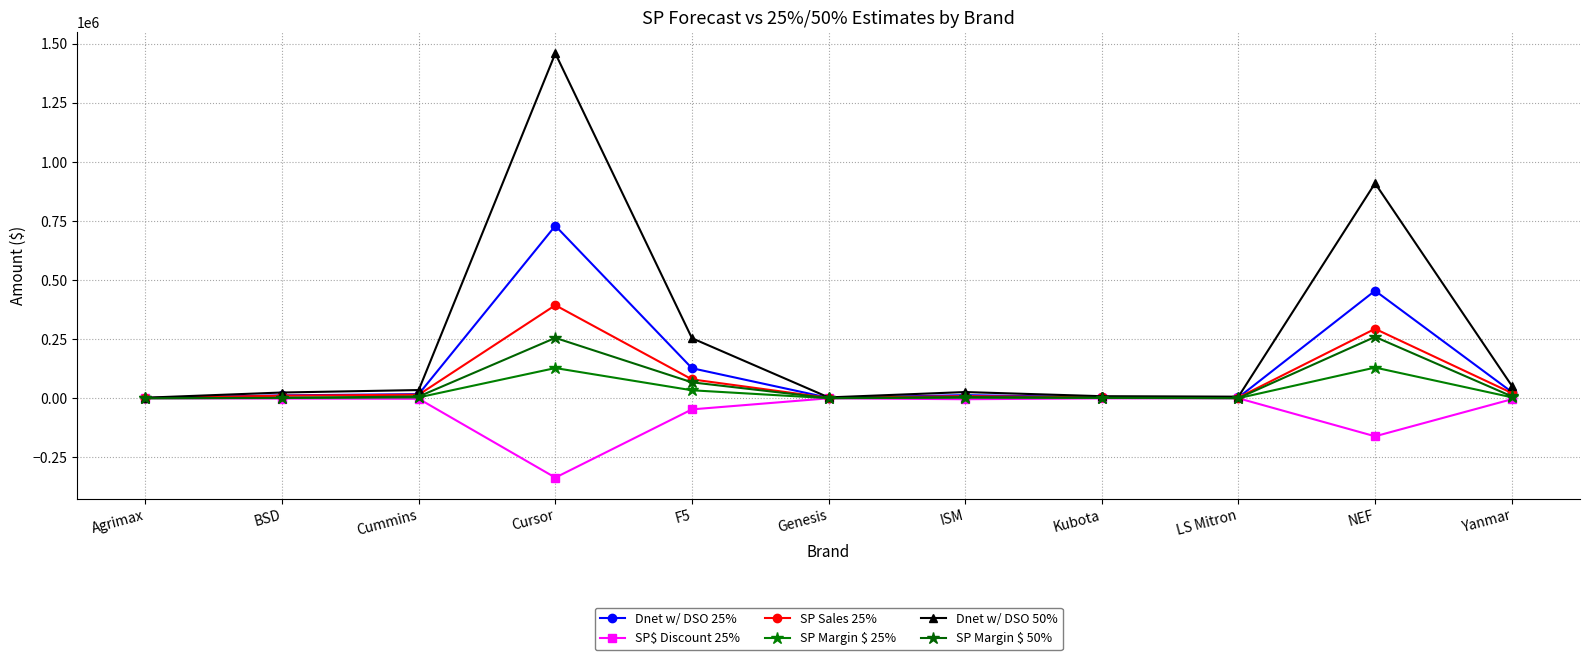

How many data points in SP Sales 25% are less than 10748?

5